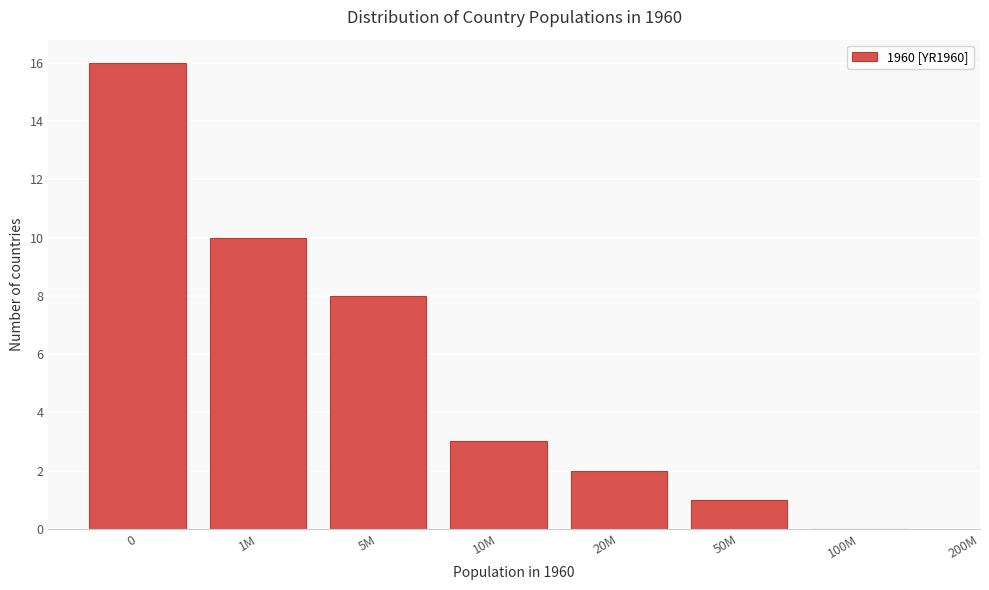

Reading left to right, transcribe all the data shown in this chart.

0=16	1M=10	5M=8	10M=3	20M=2	50M=1	100M=0